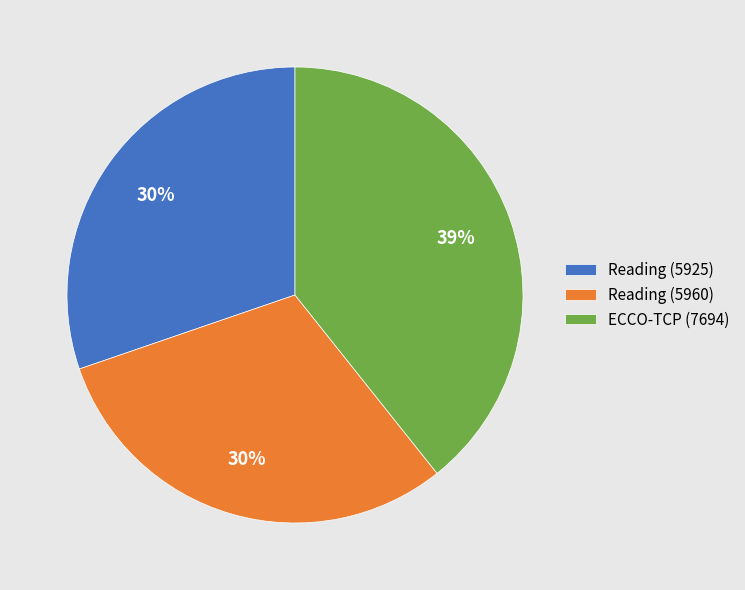

Between Reading (5925) and ECCO-TCP (7694), which is larger?

ECCO-TCP (7694)